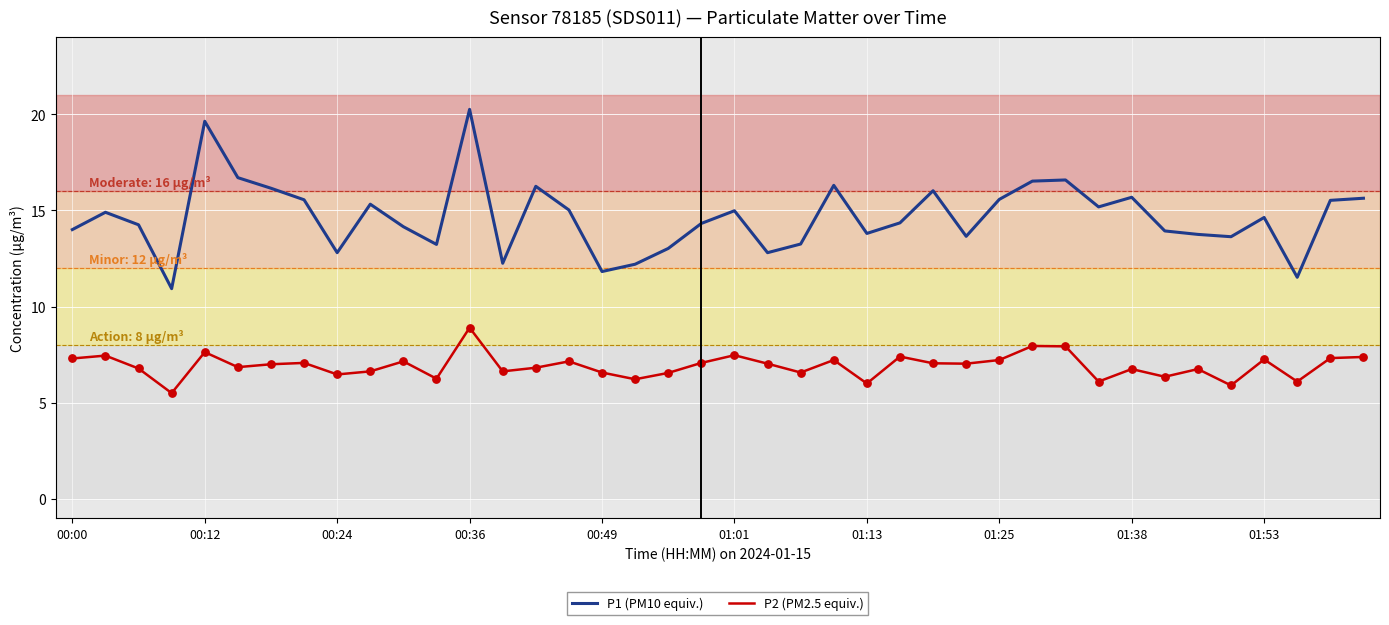

What is the lowest value of the P2 (PM2.5 equiv.) series?

5.5